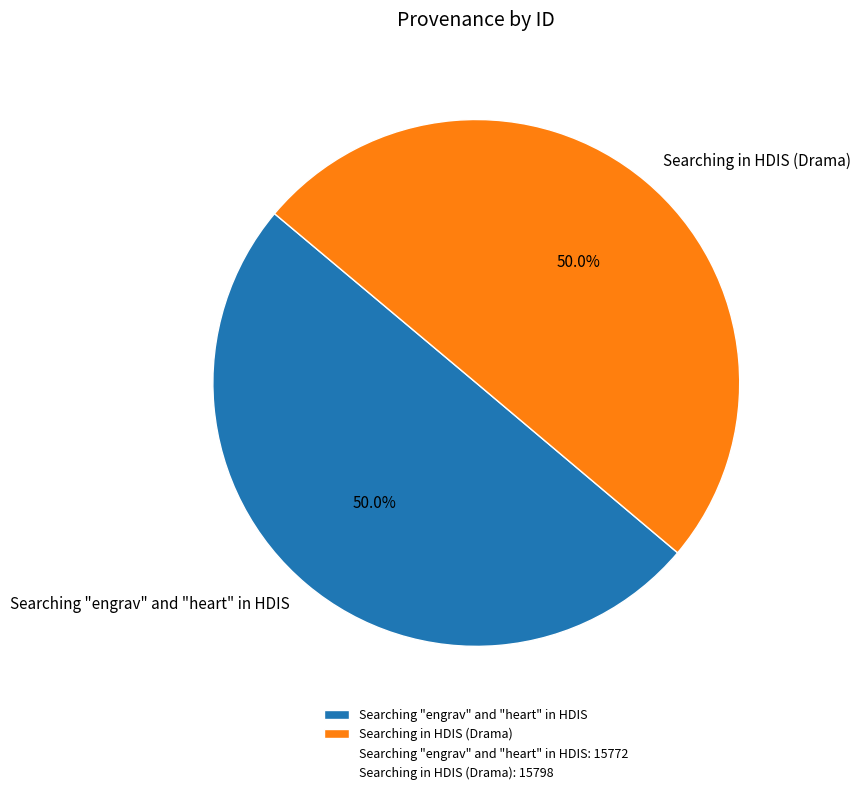

Is it true that Searching "engrav" and "heart" in HDIS is 35% of the pie?

False